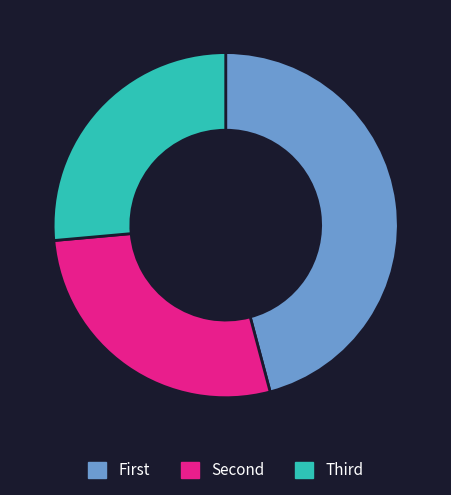

Which category has the biggest portion of the pie?

First